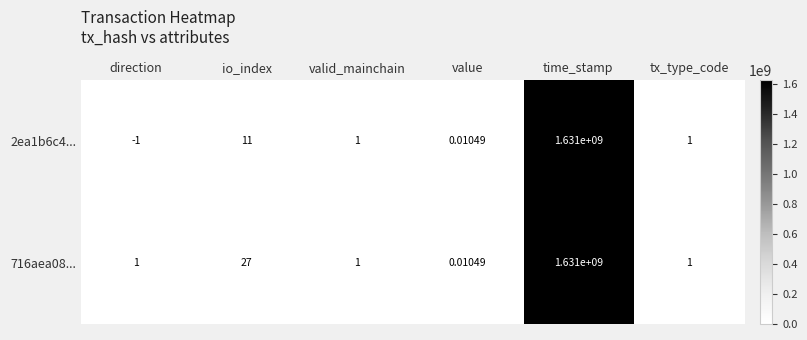

Where is 716aea08... nearest to the value 815500000?

io_index